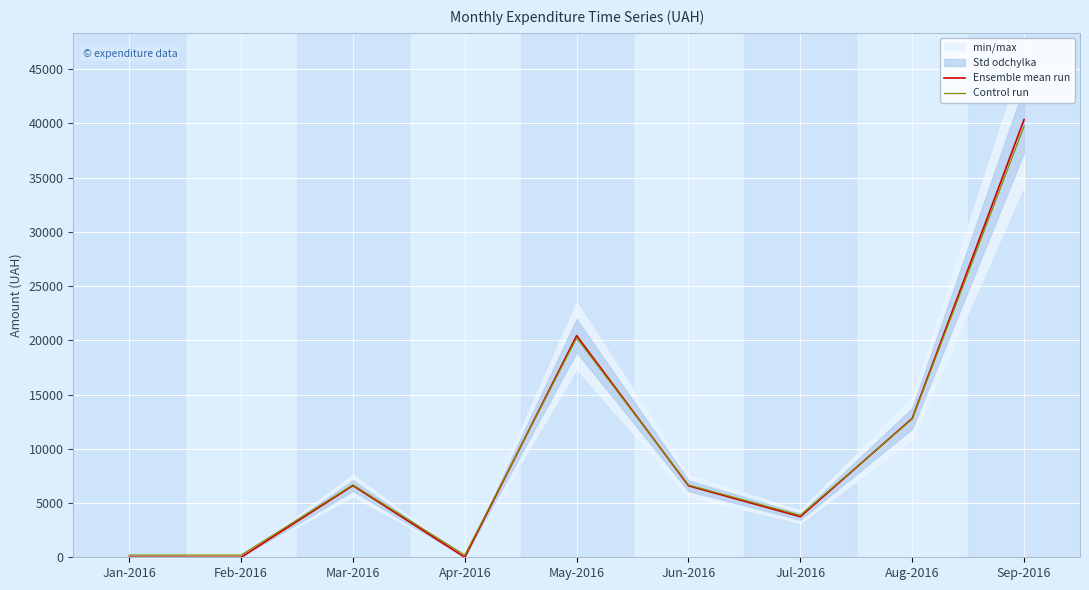

Reading left to right, transcribe all the data shown in this chart.

Ensemble mean run: 0.0	0.0	6611.0	0.0	20436.5	6591.5	3740.0	12806.8	40355.3
Control run: 200.0	200.0	6678.8	200.0	20227.8	6659.7	3865.2	12750.7	39748.2